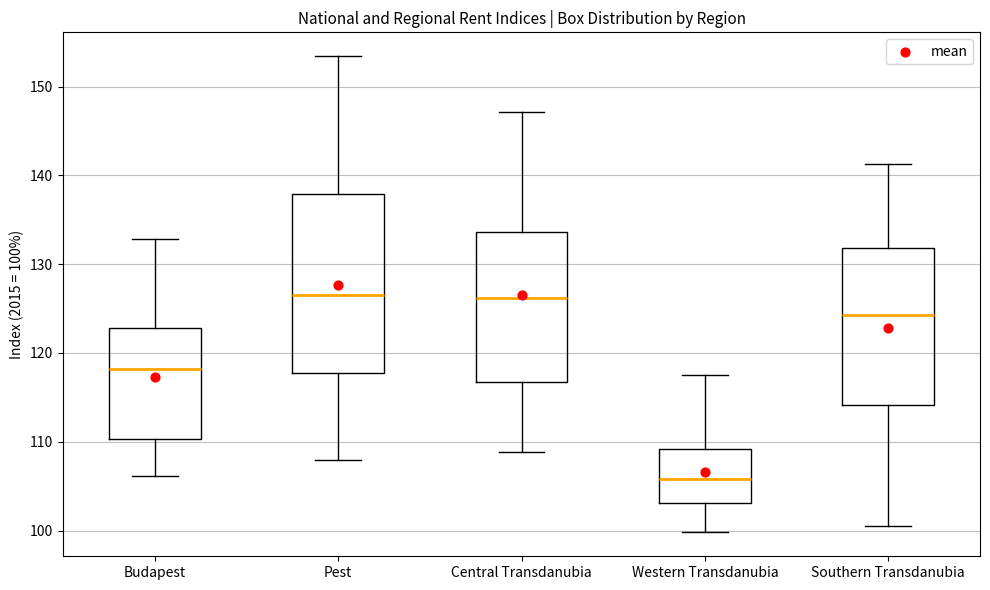

Reading left to right, transcribe this box plot: for each box, give where its median line is, the range the box spans, and where its two whiskers end, as read against the y-axis. The values are not printed on the chart, so give them approximately, as read against the axis.

Budapest: median 118, box 110 to 123, whiskers 106 to 133
Pest: median 126, box 118 to 138, whiskers 108 to 153
Central Transdanubia: median 126, box 117 to 134, whiskers 109 to 147
Western Transdanubia: median 106, box 103 to 109, whiskers 100 to 118
Southern Transdanubia: median 124, box 114 to 132, whiskers 100 to 141